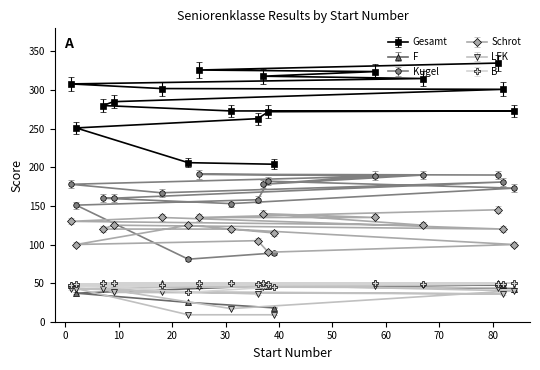

What is the label of the 10th point from the right?

82